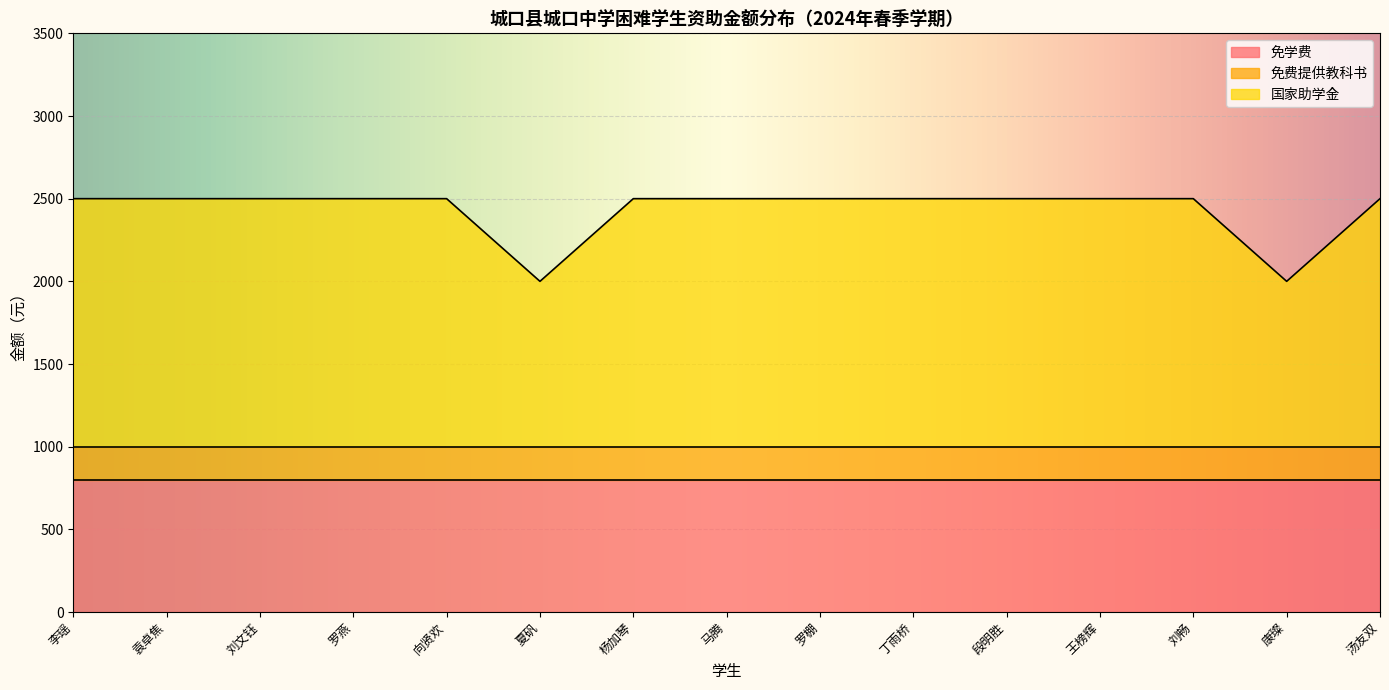

Is the value of 免费提供教科书 at 杨加琴 greater than the value of 免学费 at 向贤欢?

No